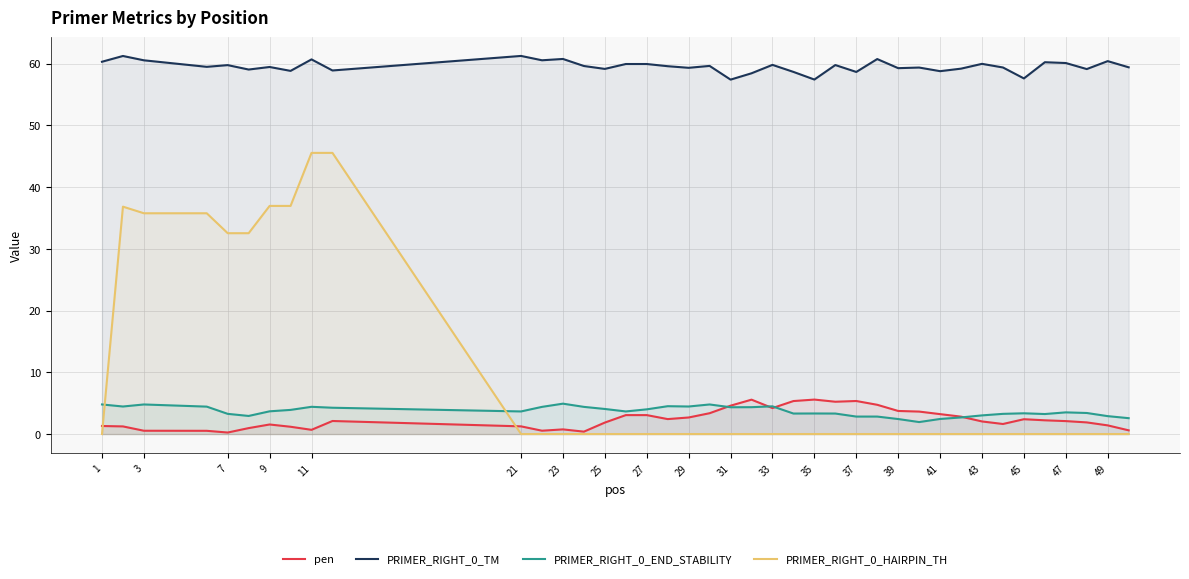

What is the sum of the pen values at 23 and 45?

3.2